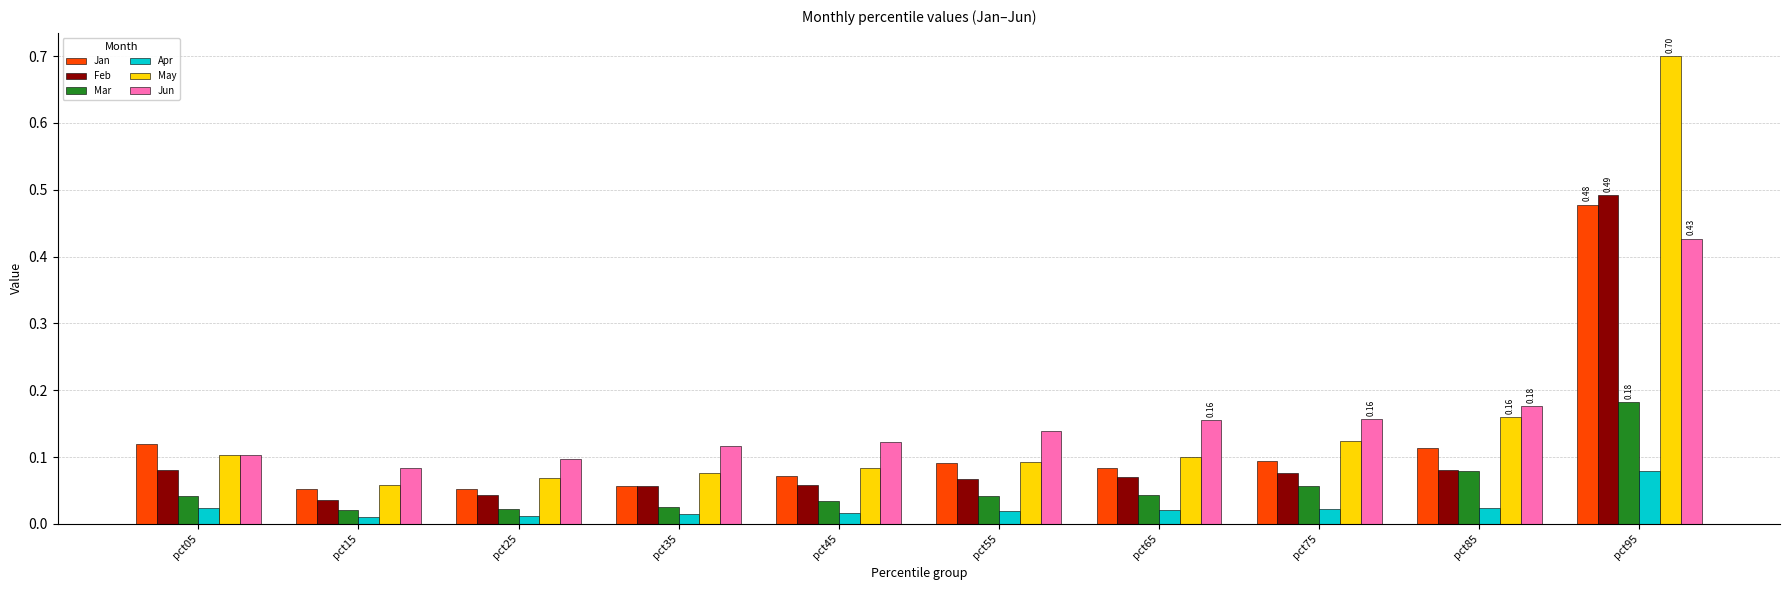

At which category is the sum across all series the highest?

pct95